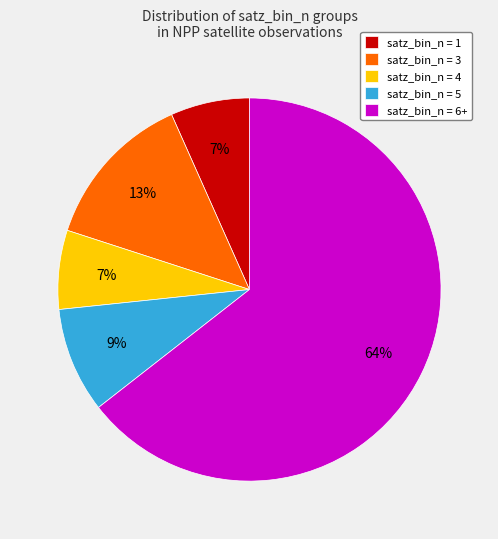

Combined, do satz_bin_n = 6+ and satz_bin_n = 5 account for over 50%?

Yes